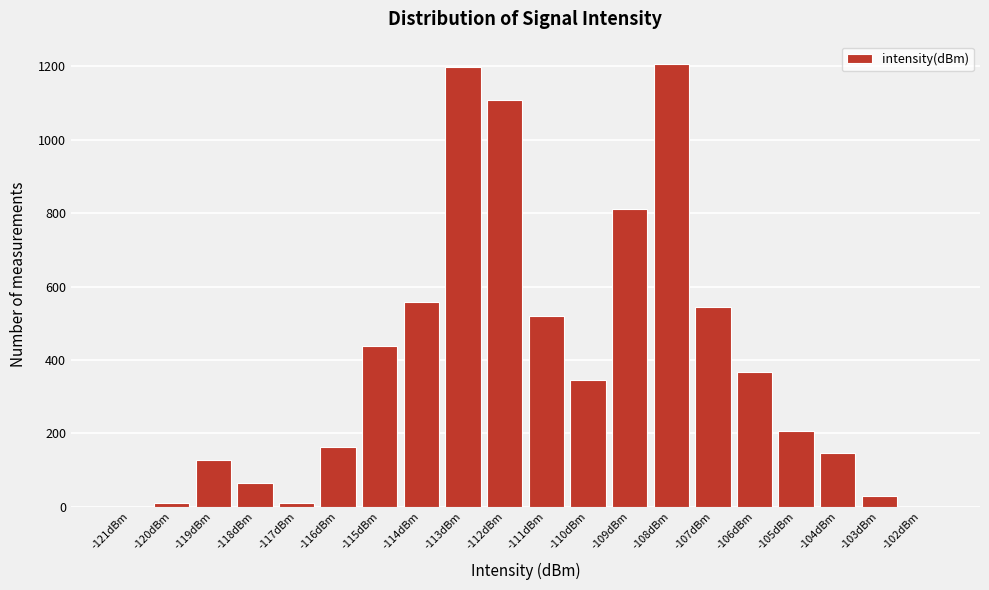

True or false: the data shows 126 at -119dBm.

True